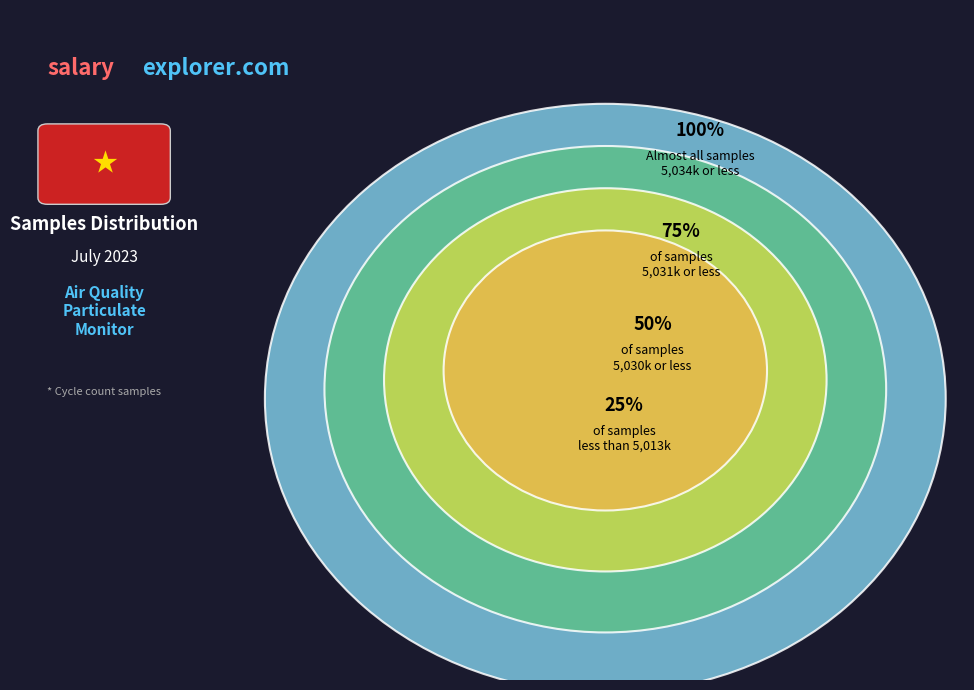

The 6 slice represents 22% of the pie. True or false?

False